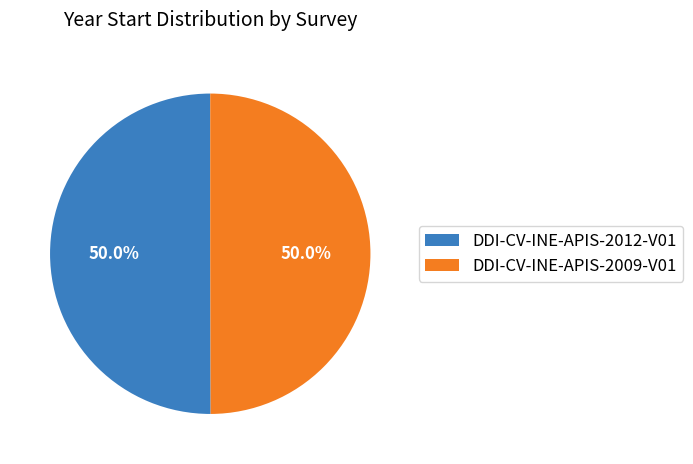

Approximately how many times larger is the value at DDI-CV-INE-APIS-2012-V01 compared to DDI-CV-INE-APIS-2009-V01?

1.0